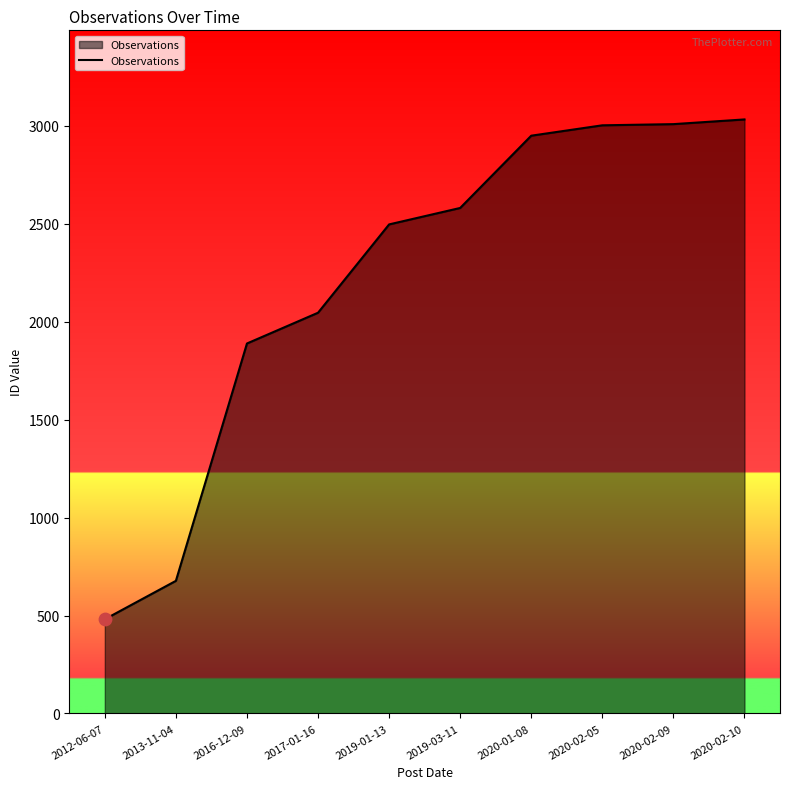

What is the ratio of the value at 2012-06-07 to the value at 2020-02-10?

0.2